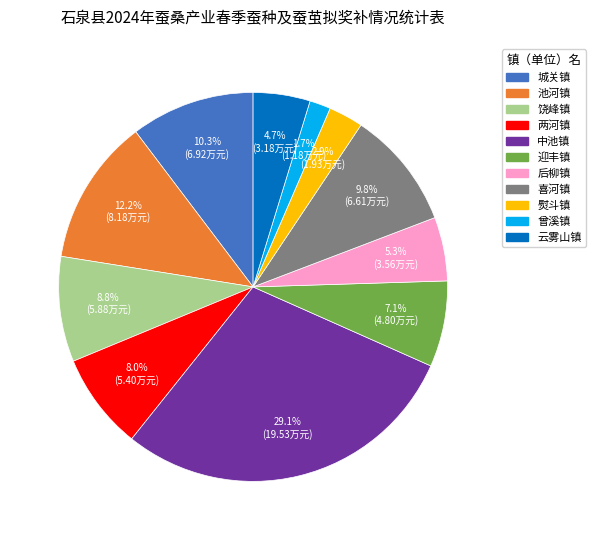

Which slice is the smallest?

曾溪镇